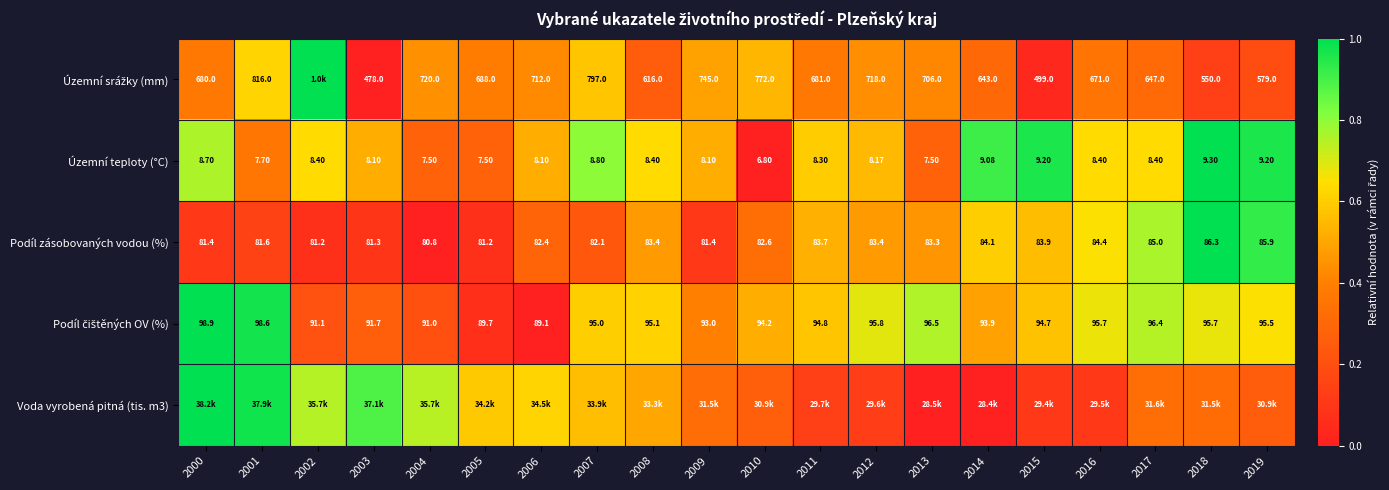

How many data points in Územní teploty (°C) are above 8?

15